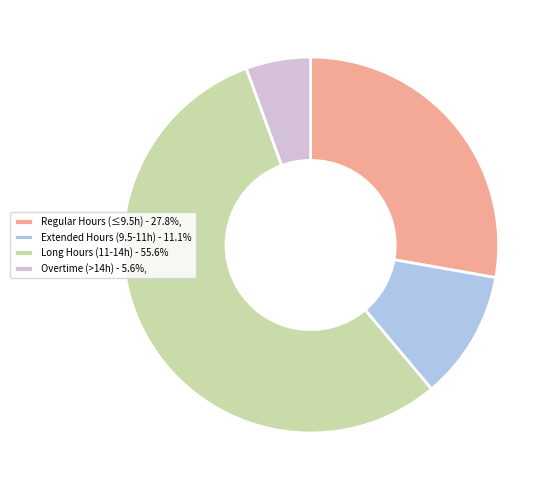

What is the ratio of the value at Regular Hours (≤9.5h) - 27.8%, to the value at Long Hours (11-14h) - 55.6%?

0.5